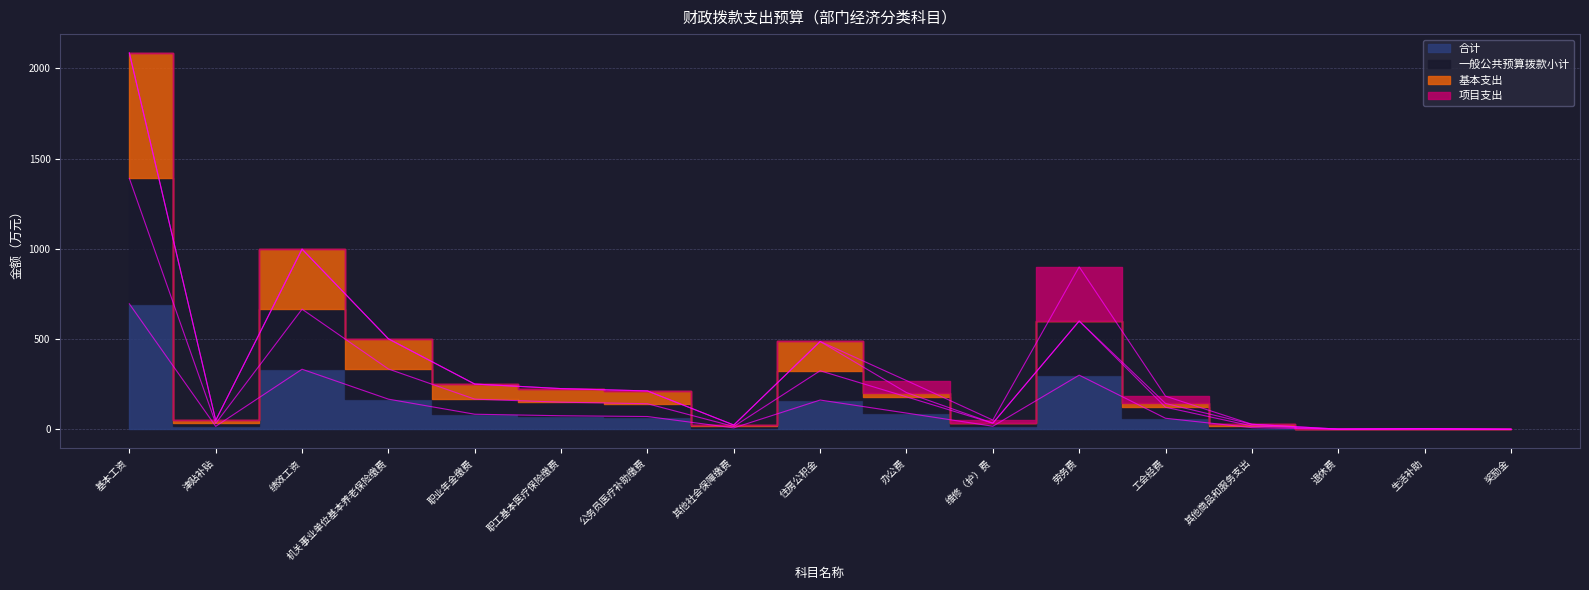

True or false: 合计 and 一般公共预算拨款小计 intersect in this chart.

False